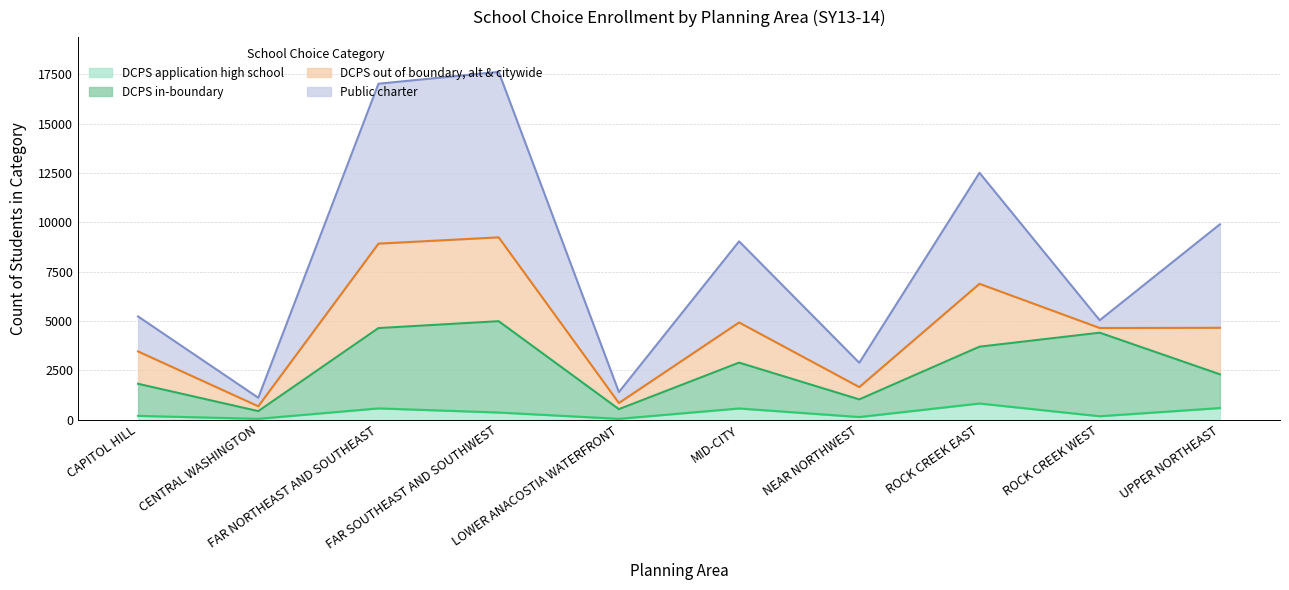

True or false: DCPS application high school and DCPS in-boundary intersect in this chart.

False